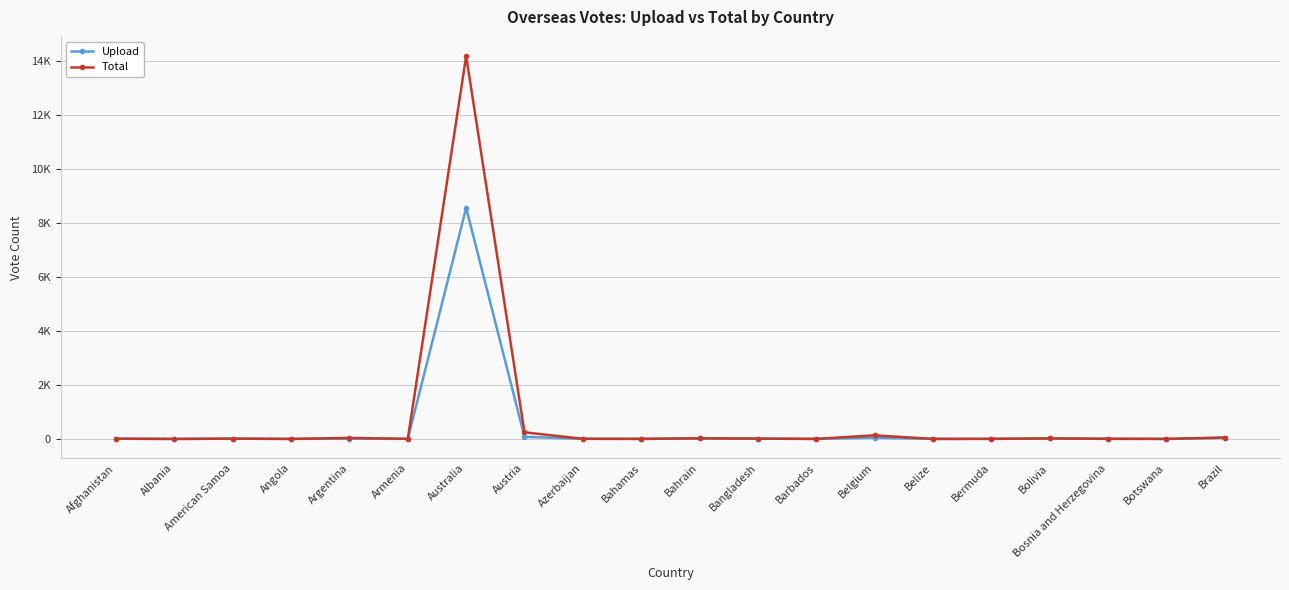

In Total, how many points are lower than both neighbors (excluding endpoints)?

7